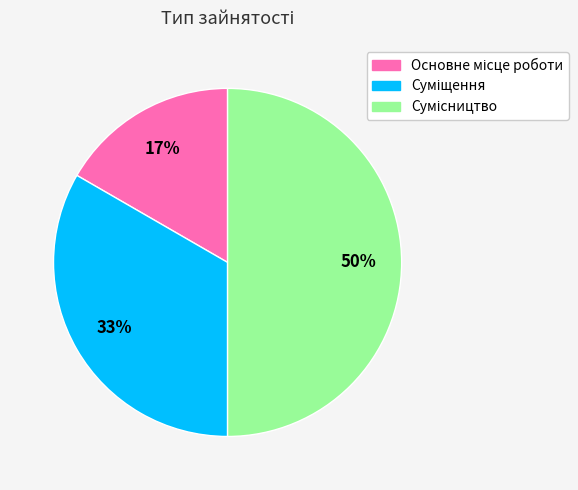

To the nearest percent, what is the average slice percentage?

33%